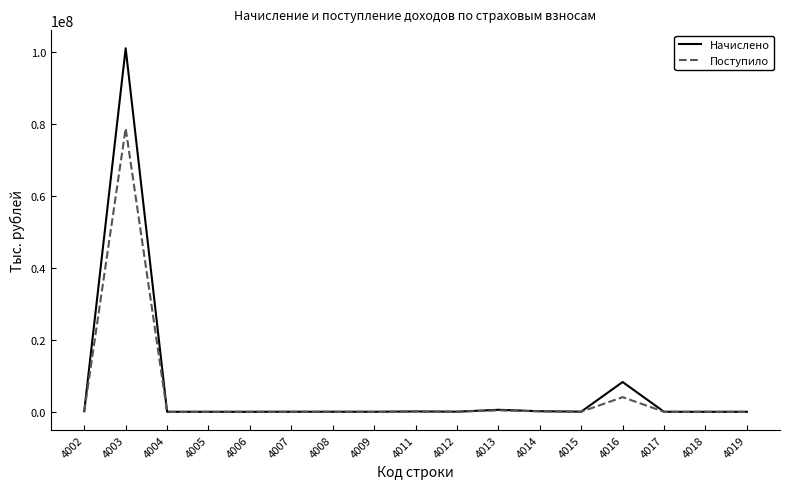

List the series in order of their overall mean, lowest first.

Поступило, Начислено